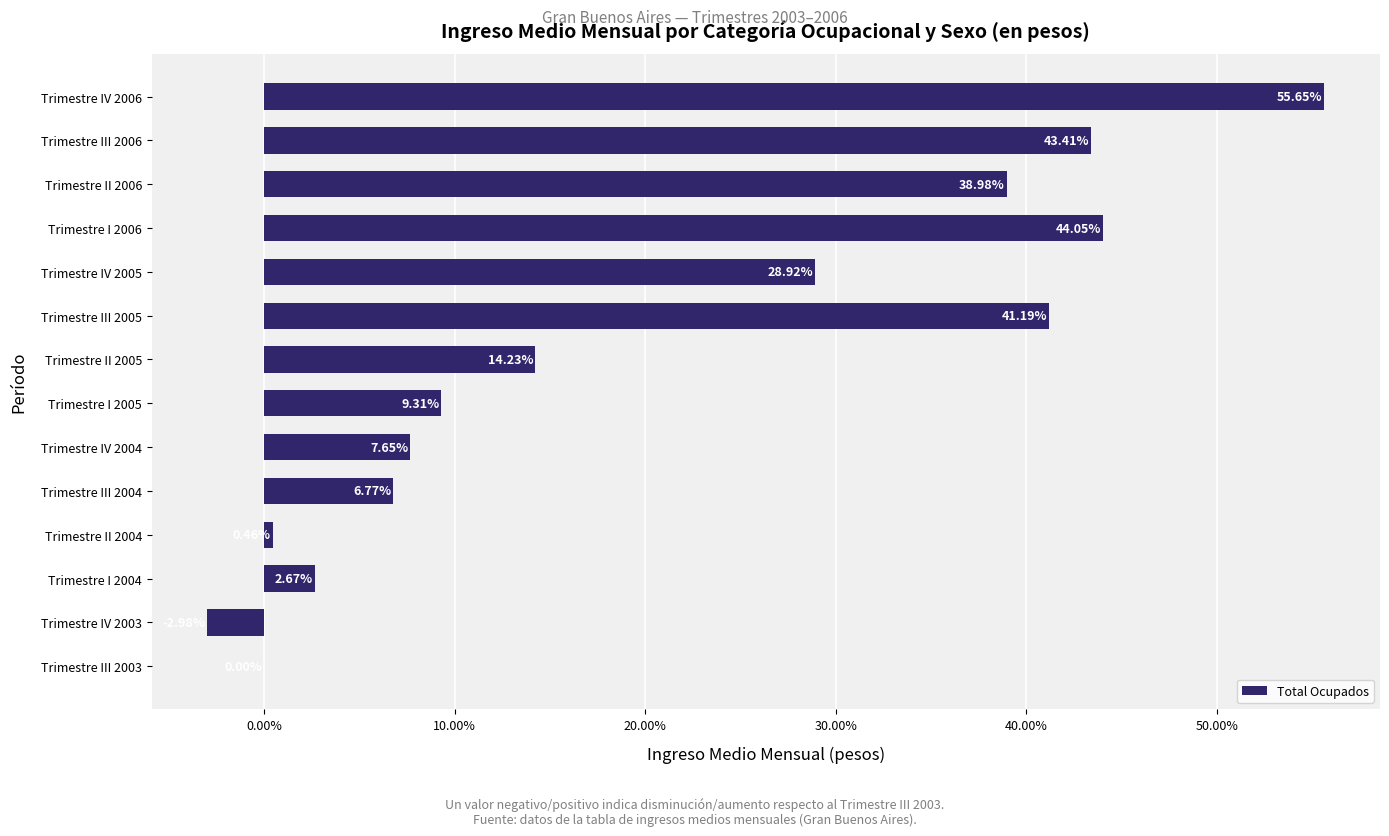

How many data points does each series have?

14